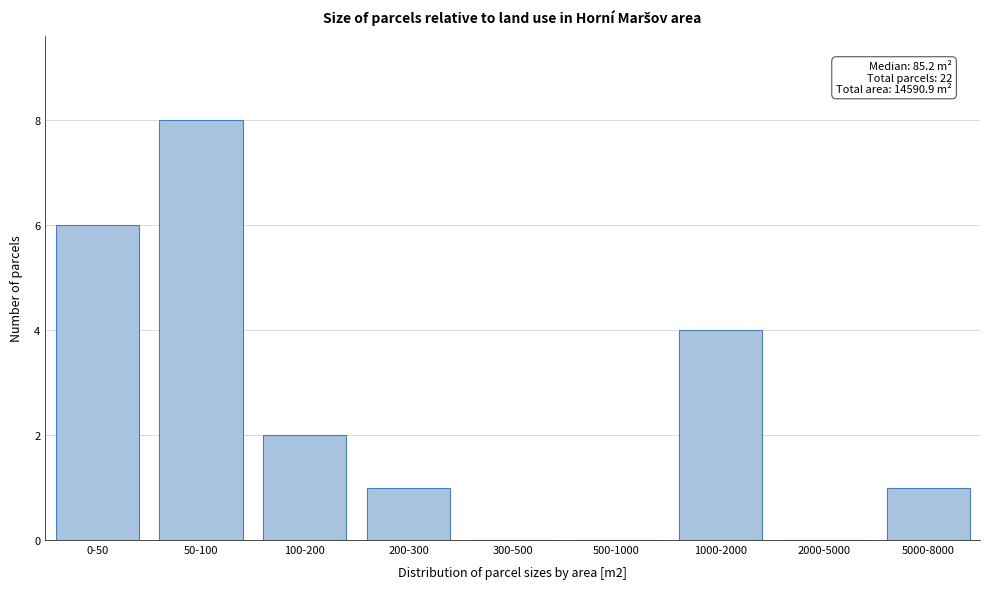

Reading right to left, what are all the values shown in this chart?

5000-8000=1	2000-5000=0	1000-2000=4	500-1000=0	300-500=0	200-300=1	100-200=2	50-100=8	0-50=6